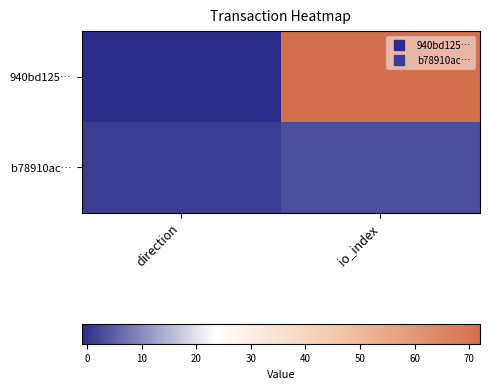

Rank the series by their average value, from highest to lowest.

940bd125…, b78910ac…